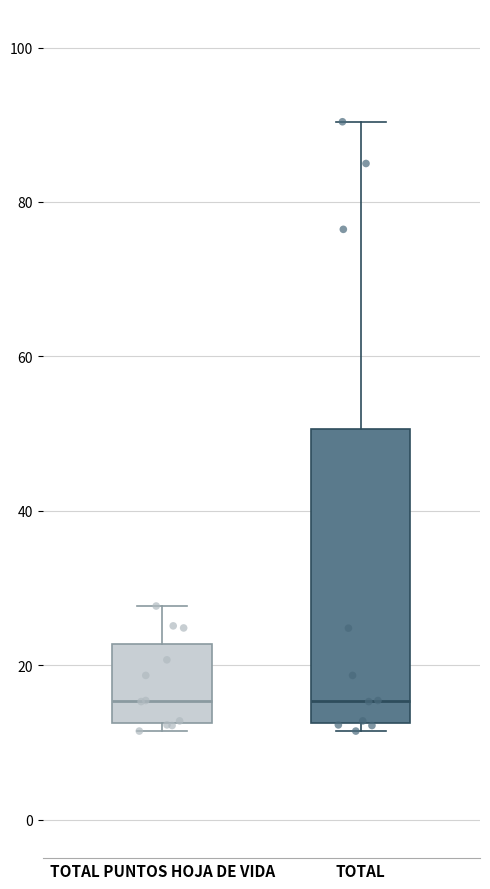

Which box is the tallest, from its lower edge to its upper edge?

TOTAL